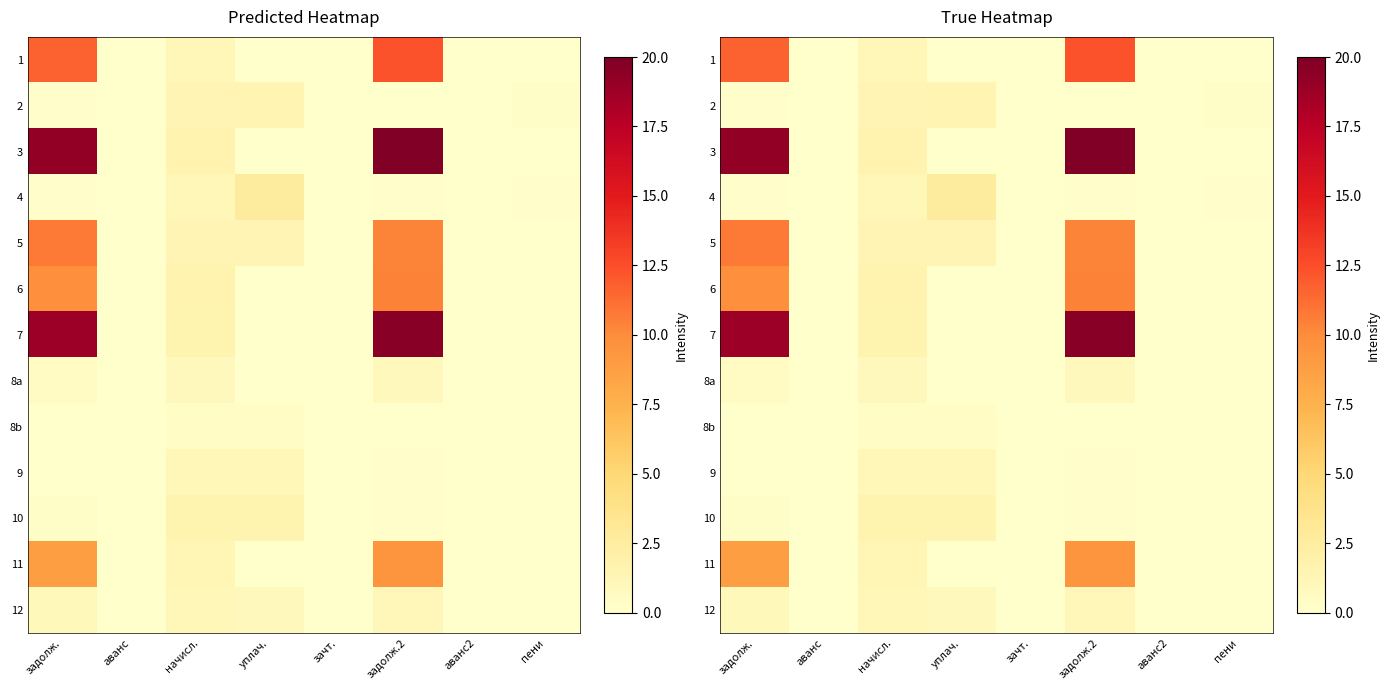

Which series has the widest spread of values?

3